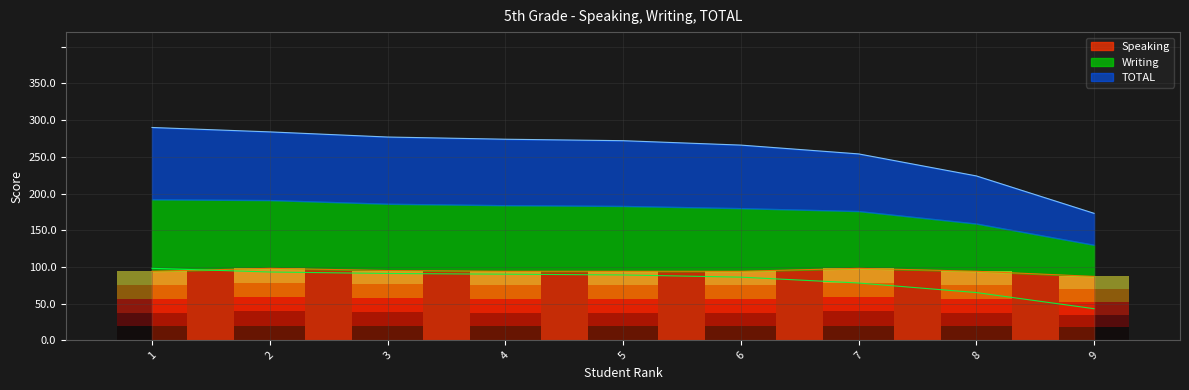

Which series changed the most between 1 and 8?

TOTAL